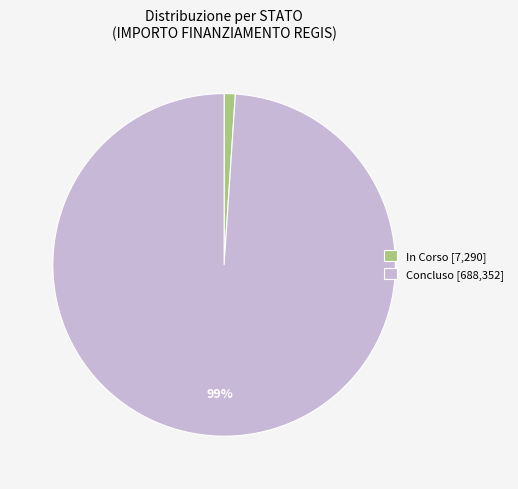

Does In Corso [7,290] represent more than half of the total?

No